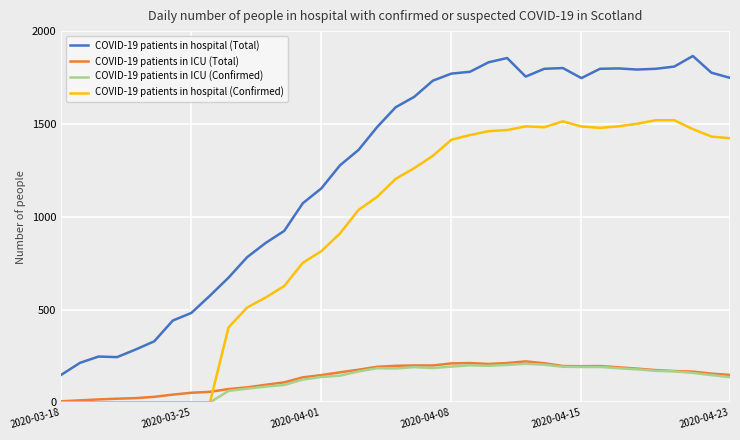

True or false: COVID-19 patients in ICU (Confirmed) and COVID-19 patients in hospital (Total) intersect in this chart.

False